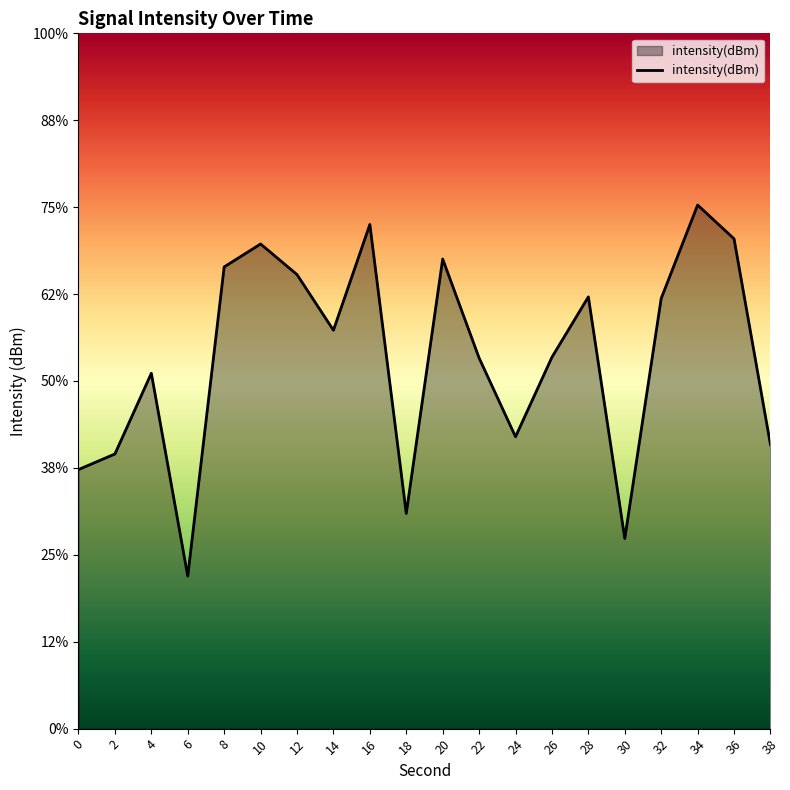

What is the change in value from 20 to 34?

+0.6